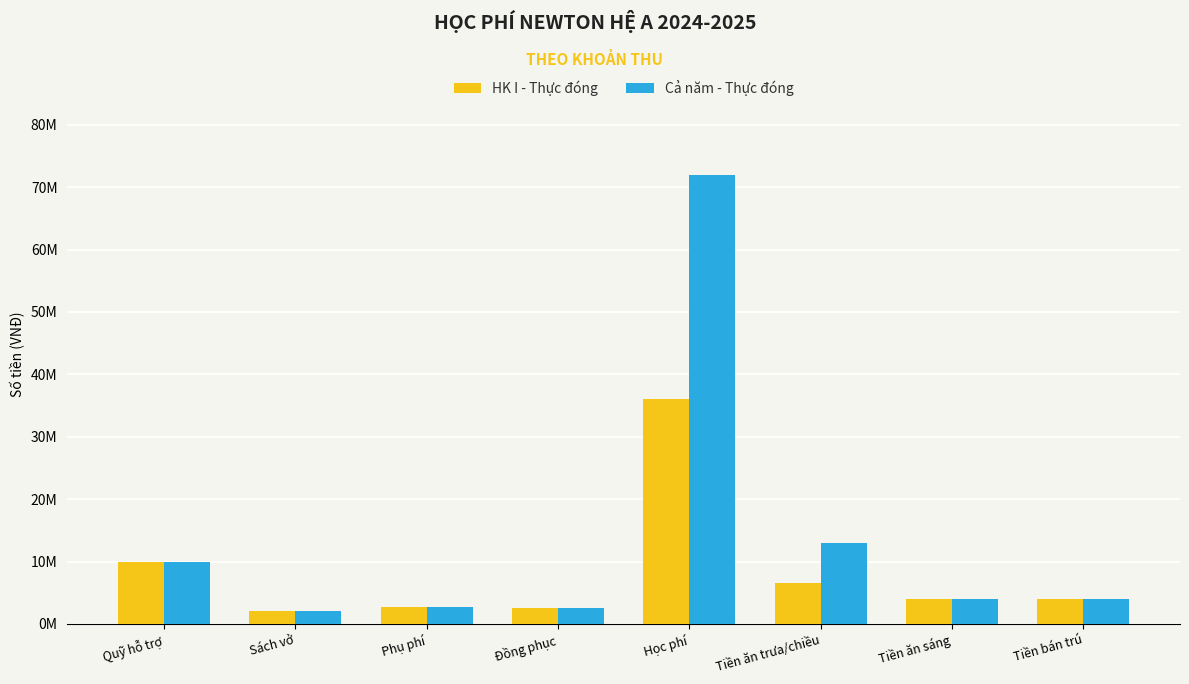

What is the greatest value displayed?

72000000